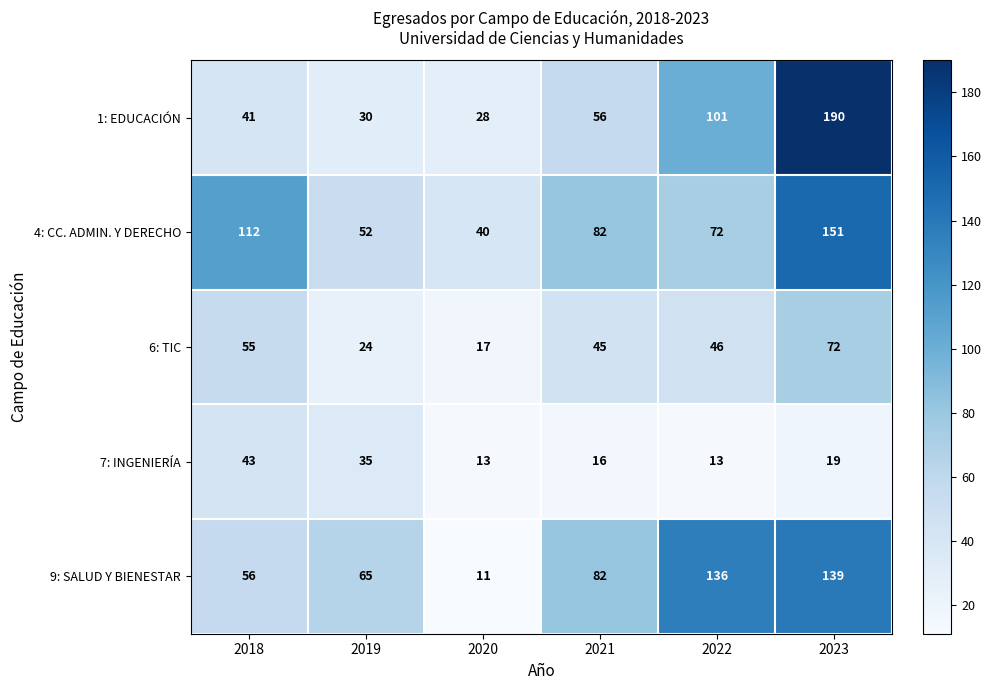

What is the difference between the highest and lowest values at 2018?

71